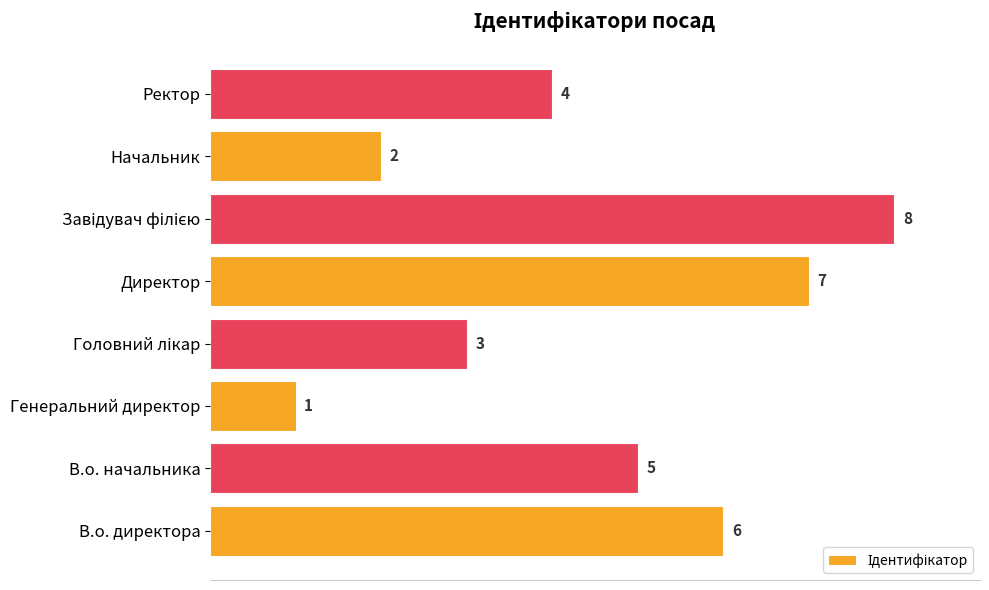

Which has a higher value, В.о. директора or Директор?

Директор